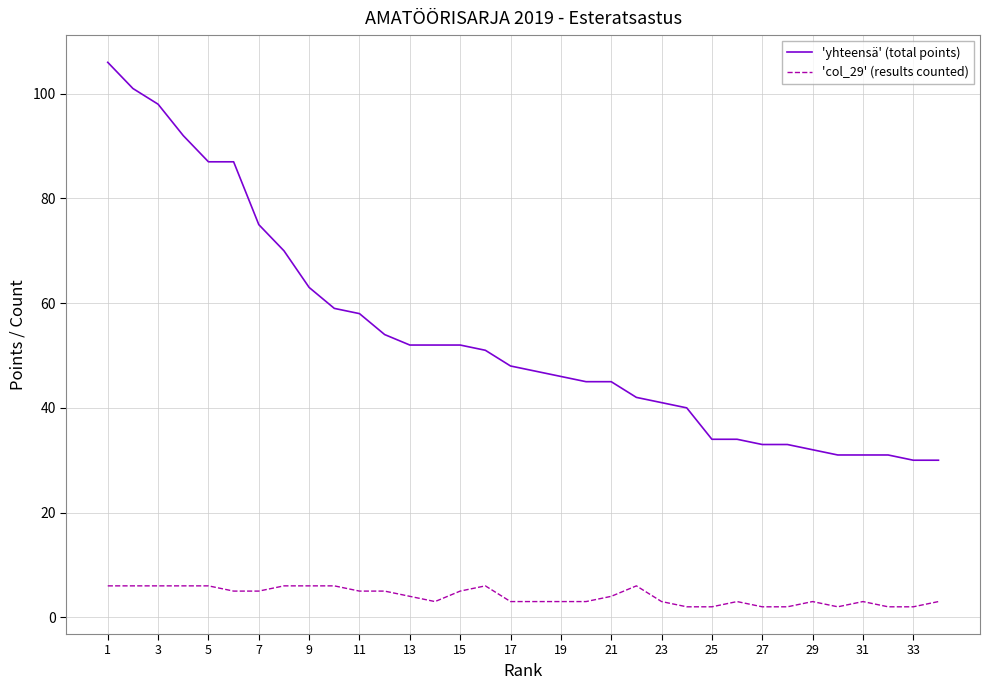

True or false: 'yhteensä' (total points) and 'col_29' (results counted) cross at least once.

False